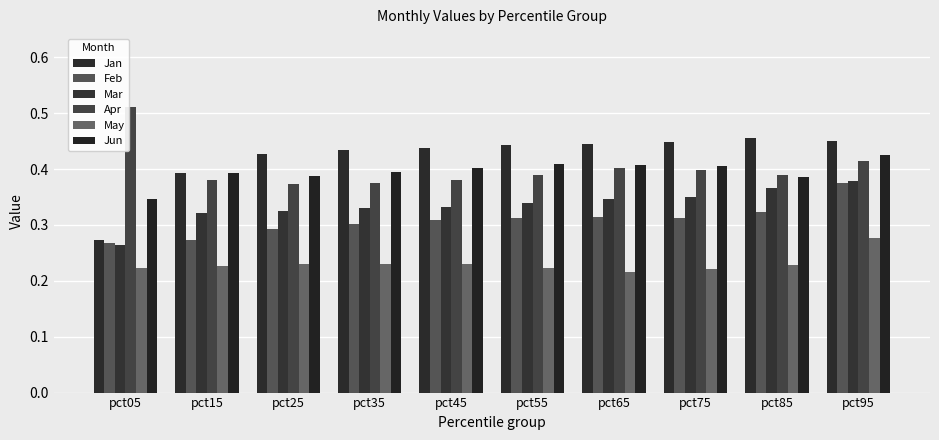

How many groups of bars are there?

10